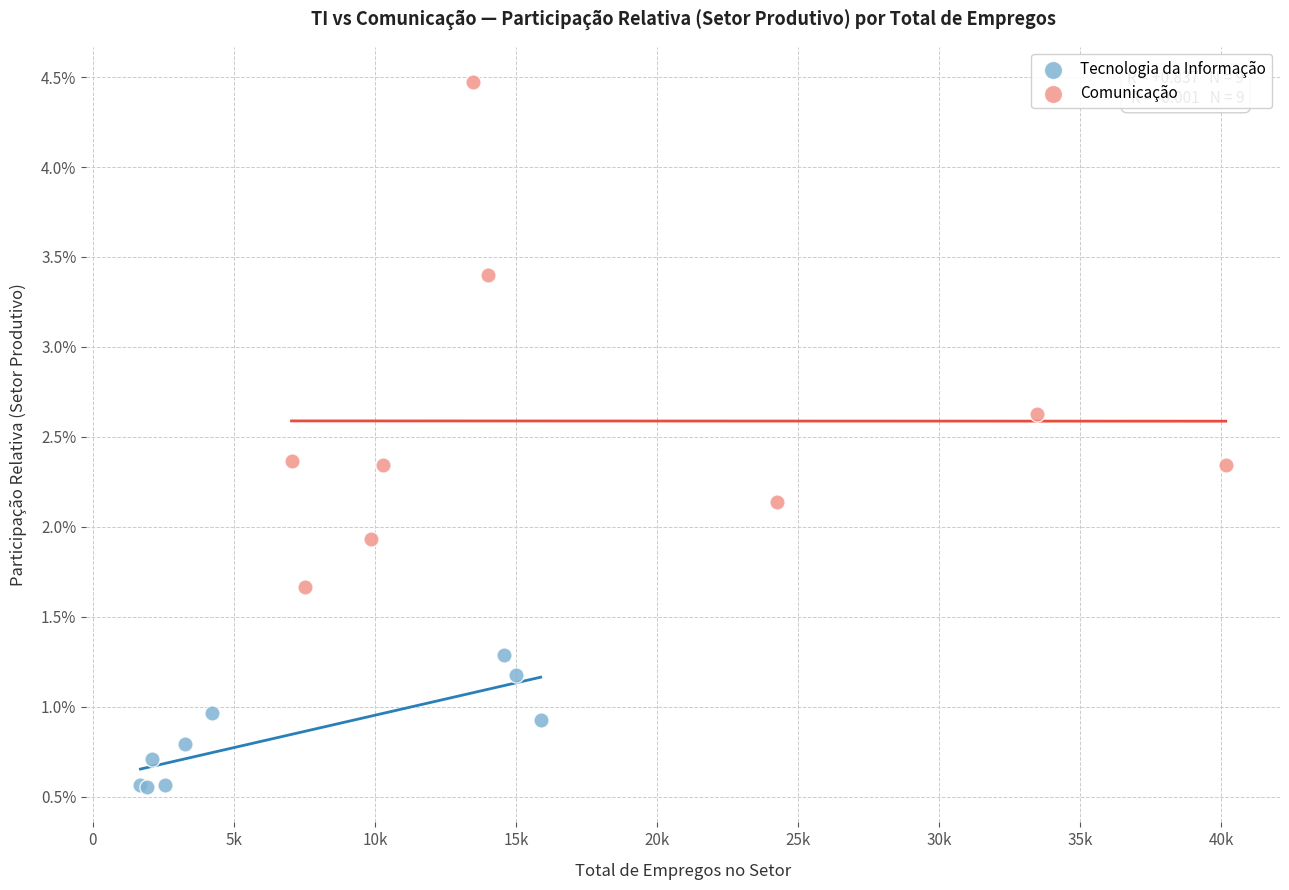

Which series contains the lowest Y value?

Tecnologia da Informação